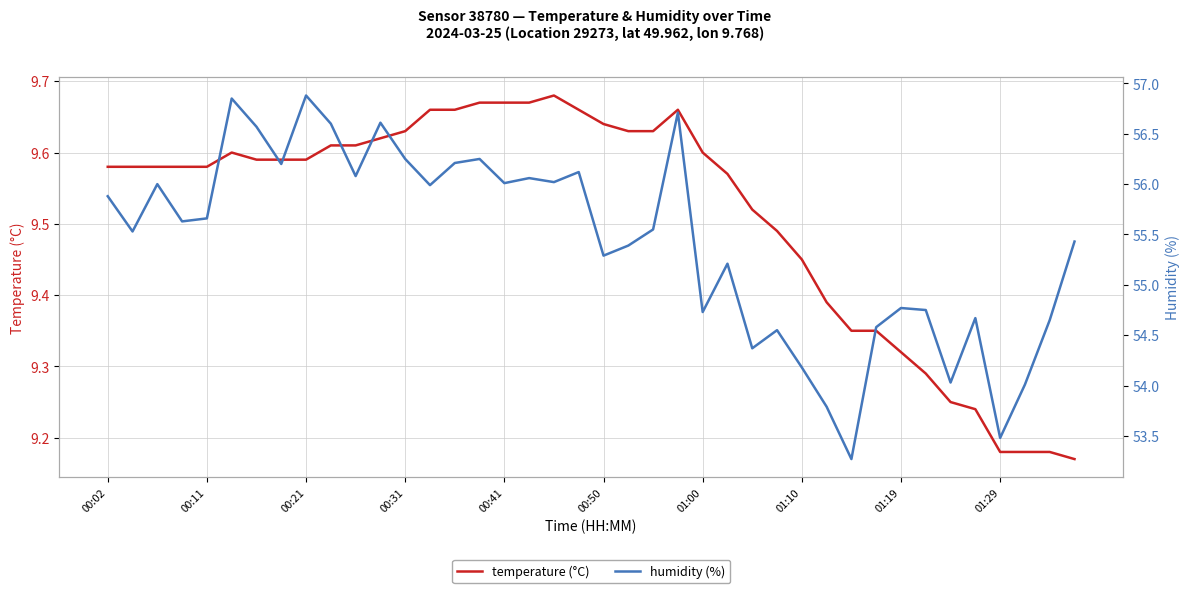

The value of humidity (%) at 34 is 54.0. True or false?

True